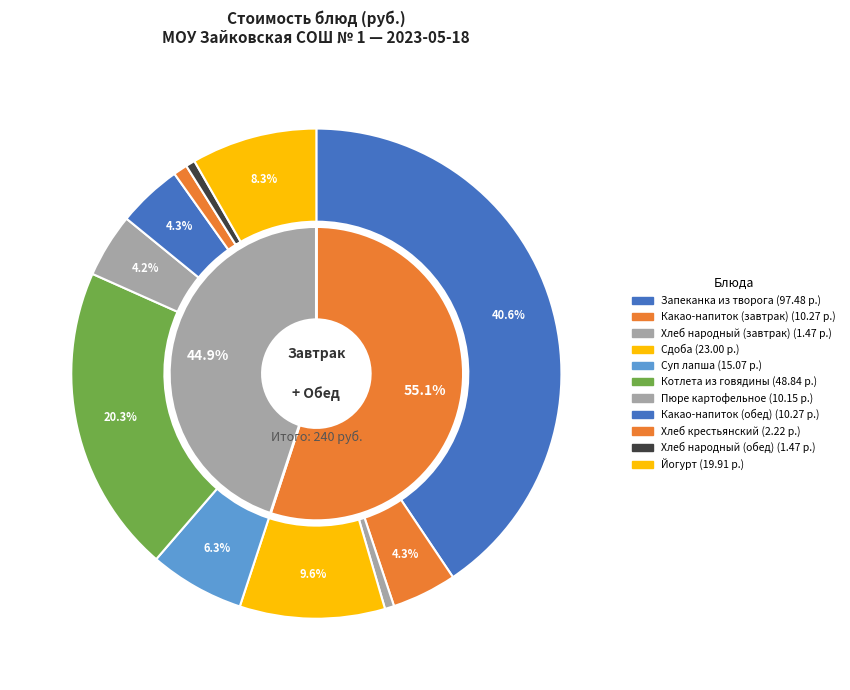

What portion of the pie excludes Котлета из говядины?

79.7%